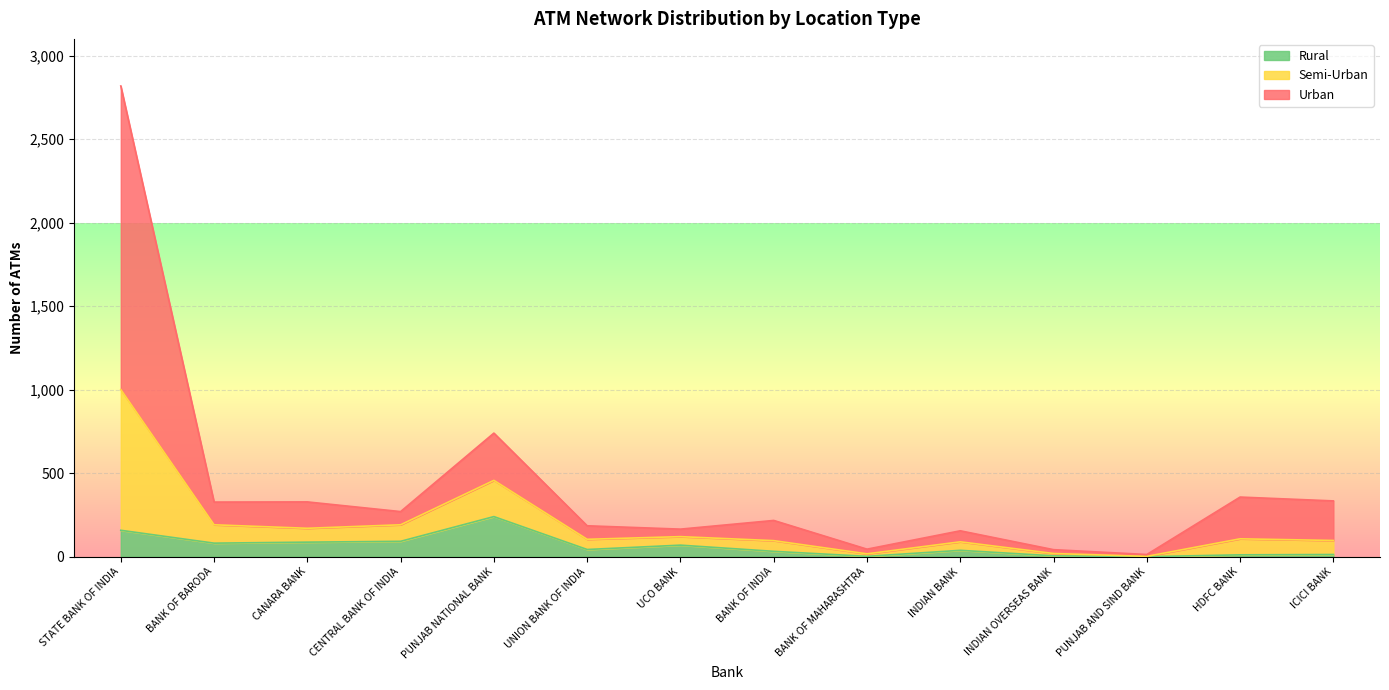

What is the total value across all series at ICICI BANK?

334